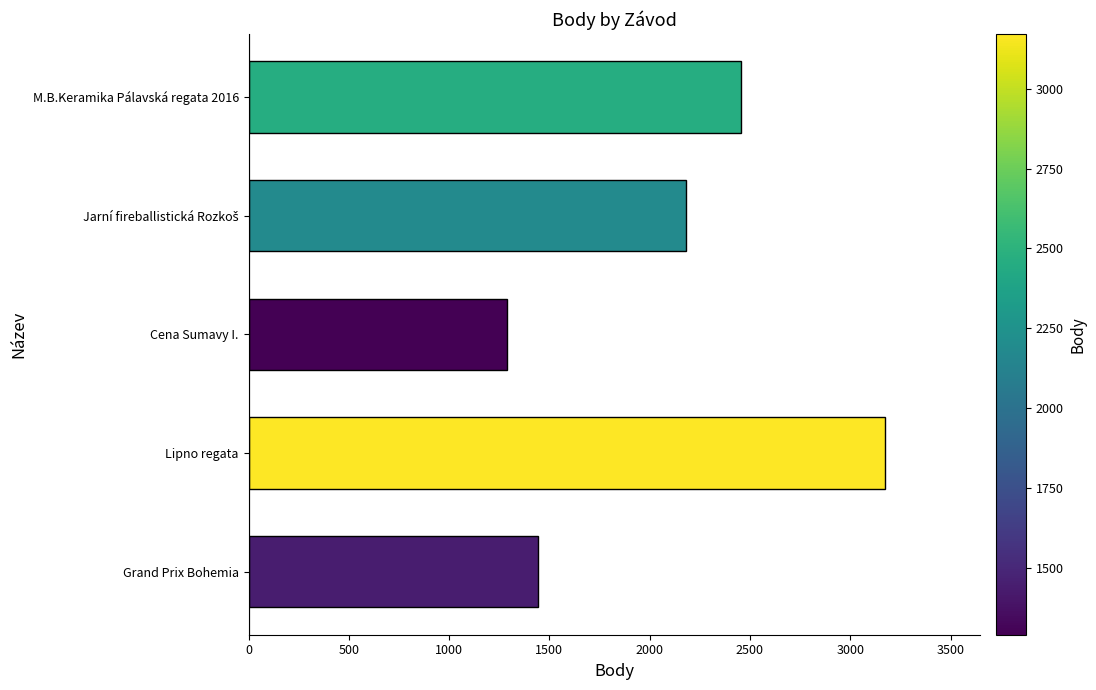

The chart shows a value of 1084 at M.B.Keramika Pálavská regata 2016. True or false?

False